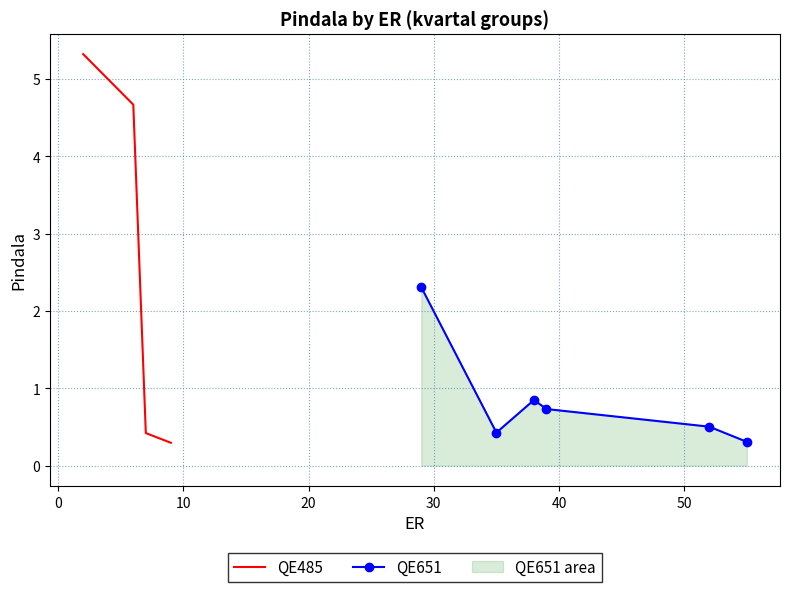

True or false: QE485 has more than 2 points higher than both neighbors.

False